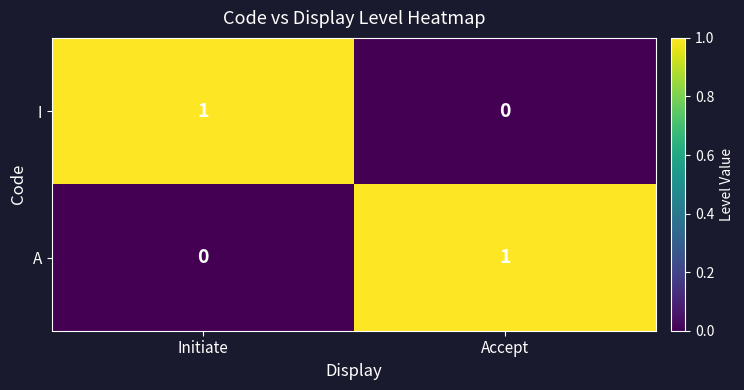

List the labels in order of I value, smallest first.

Accept, Initiate